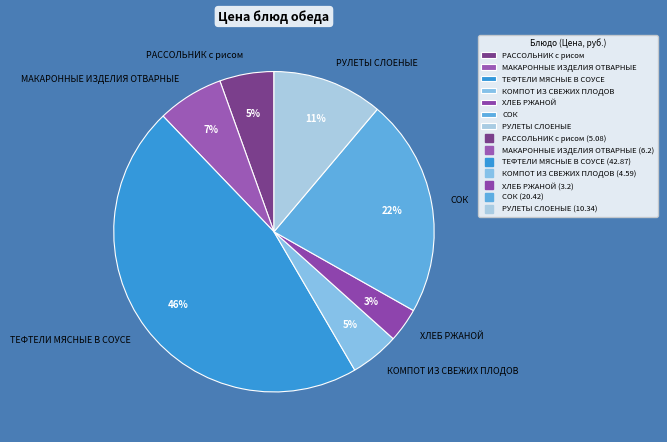

Is it true that СОК is 22% of the pie?

True